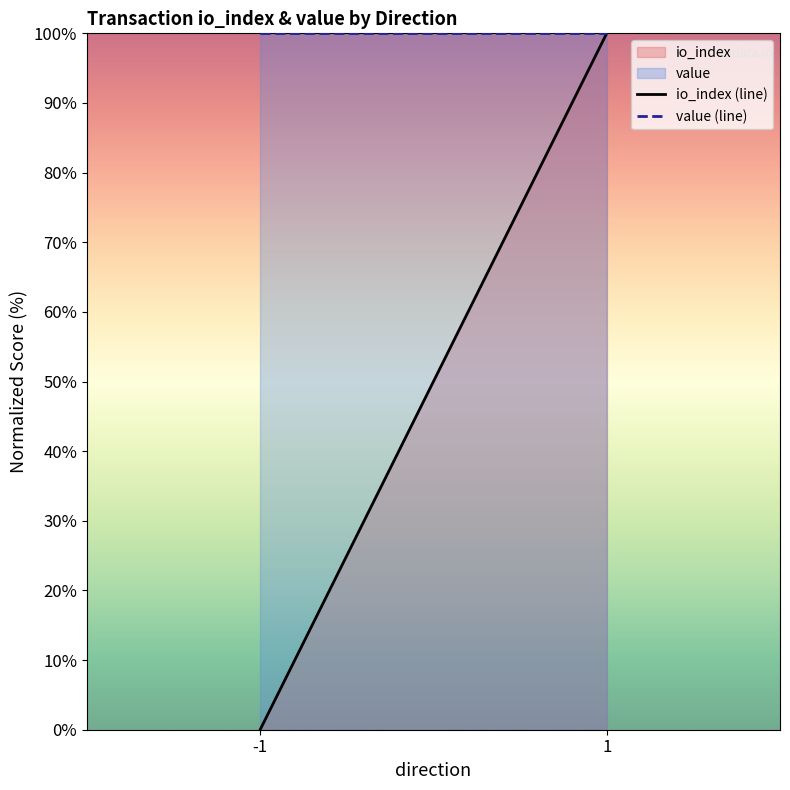

Count the number of data series in this chart.

2